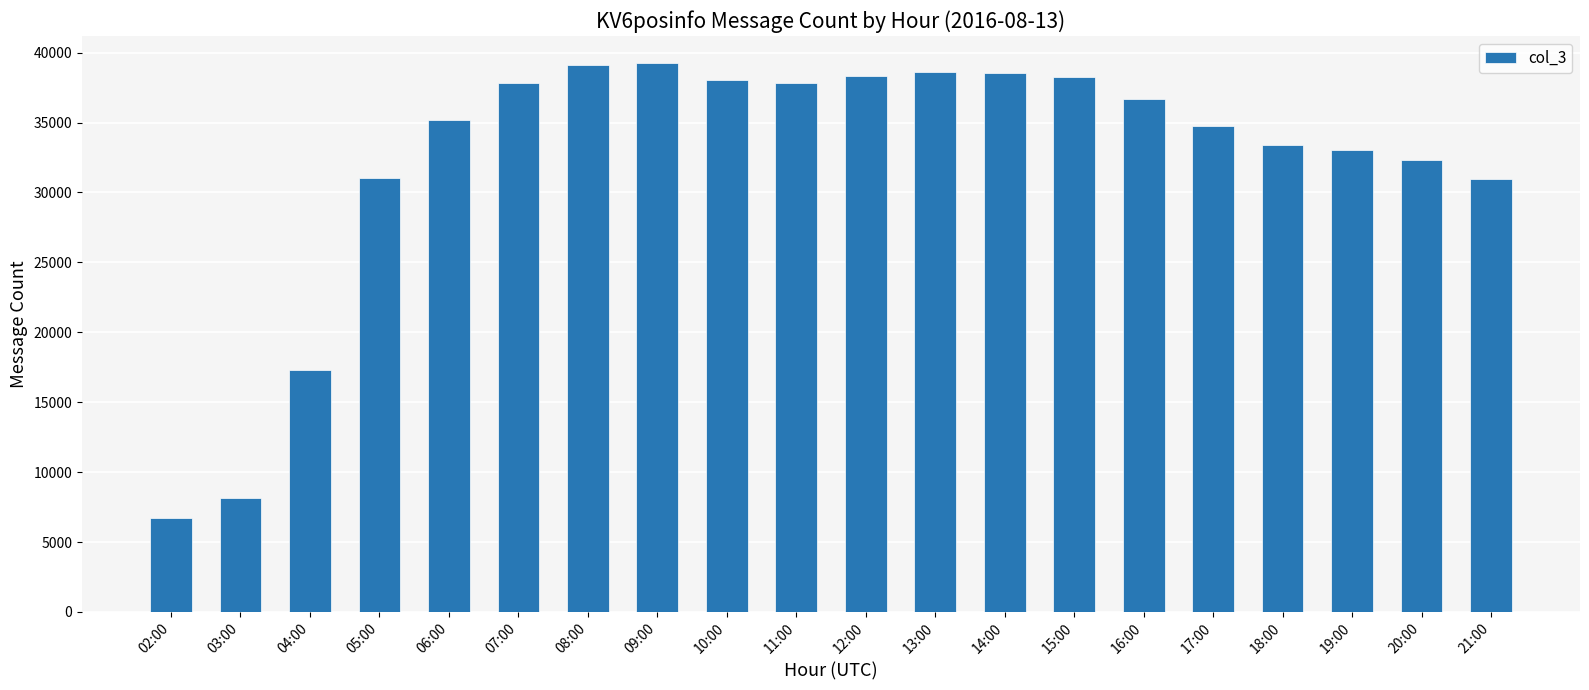

What is the difference between the maximum and minimum values?

32529